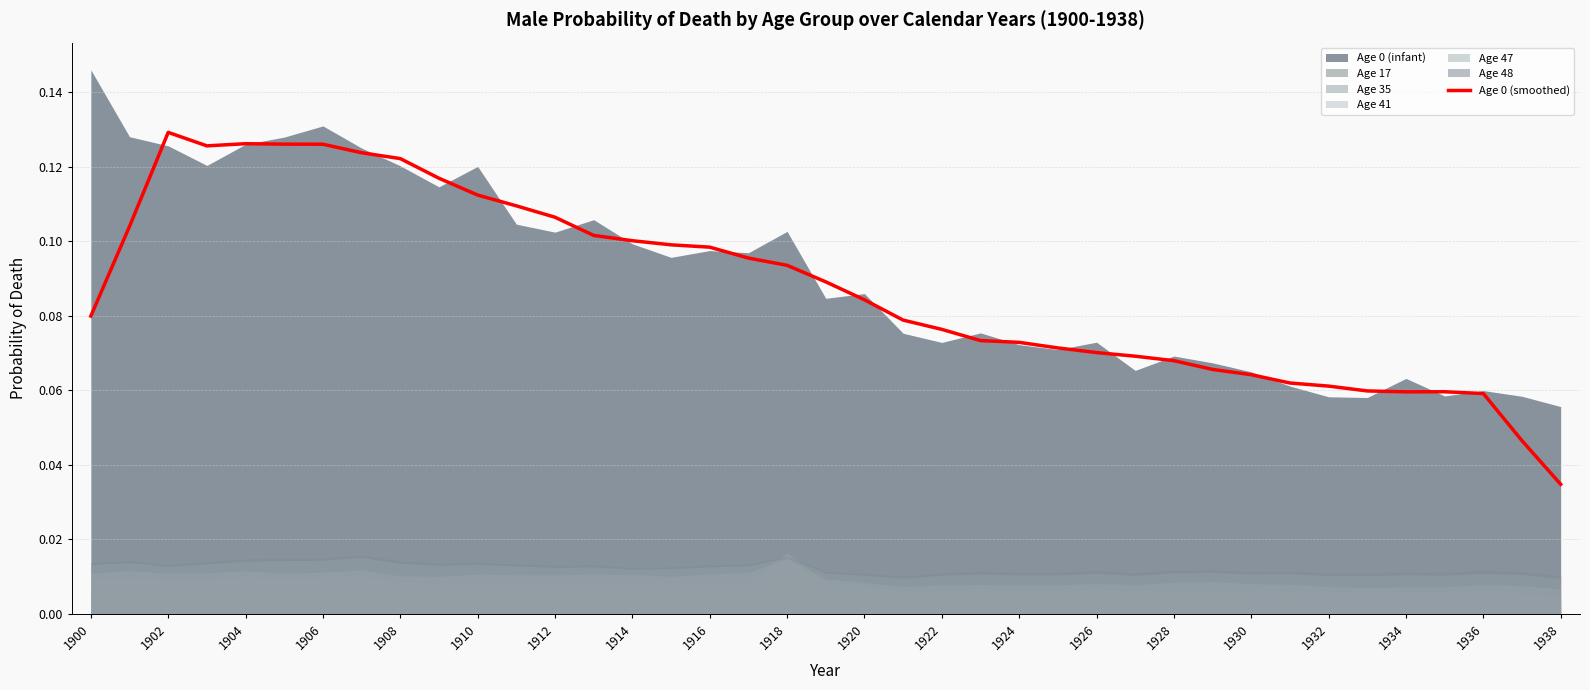

Reading right to left, extract all data points from this chart.

0.0	0.0	0.1	0.1	0.1	0.1	0.1	0.1	0.1	0.1	0.1	0.1	0.1	0.1	0.1	0.1	0.1	0.1	0.1	0.1	0.1	0.1	0.1	0.1	0.1	0.1	0.1	0.1	0.1	0.1	0.1	0.1	0.1	0.1	0.1	0.1	0.1	0.1	0.1